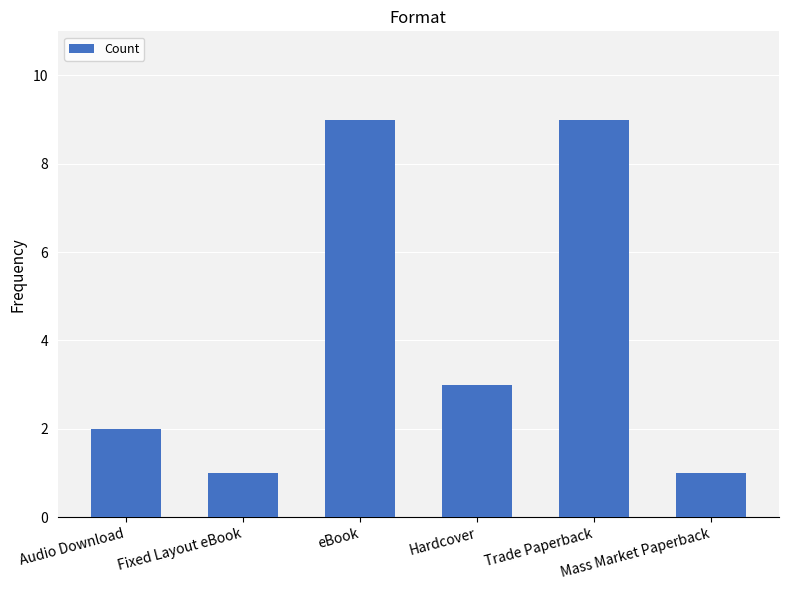

What is the sum of all values?

25